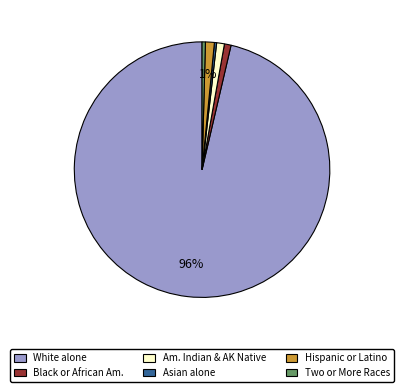

The White alone slice represents 96% of the pie. True or false?

True